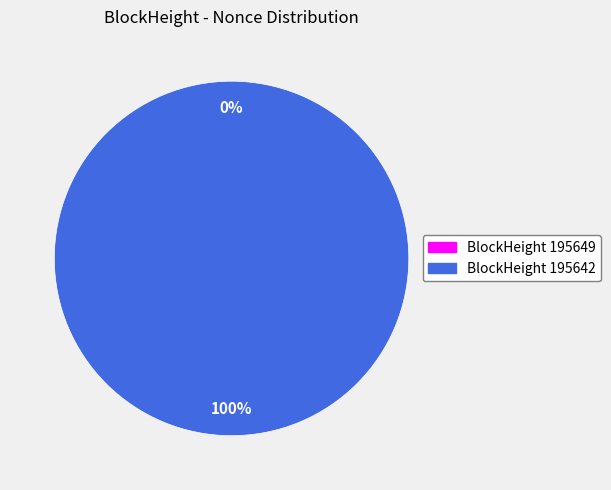

Which slice is the smallest?

195649